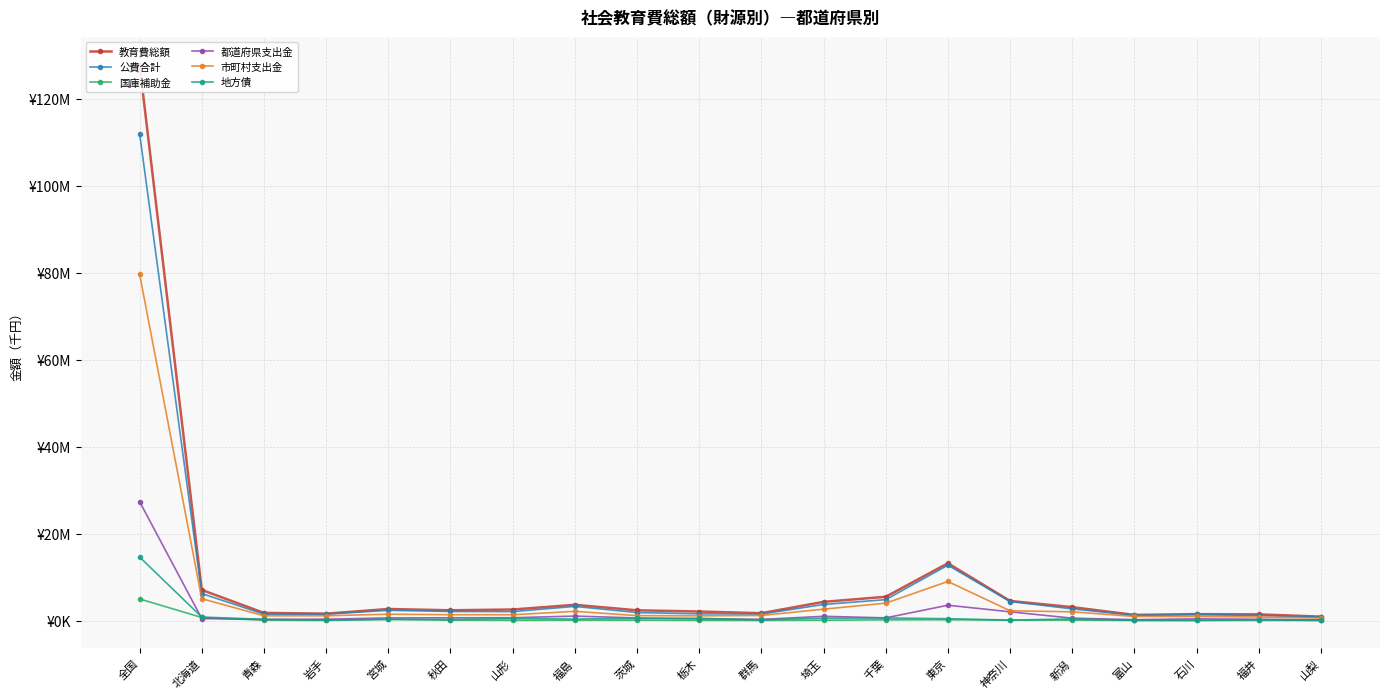

What is the average value of the 都道府県支出金 series?

2078420